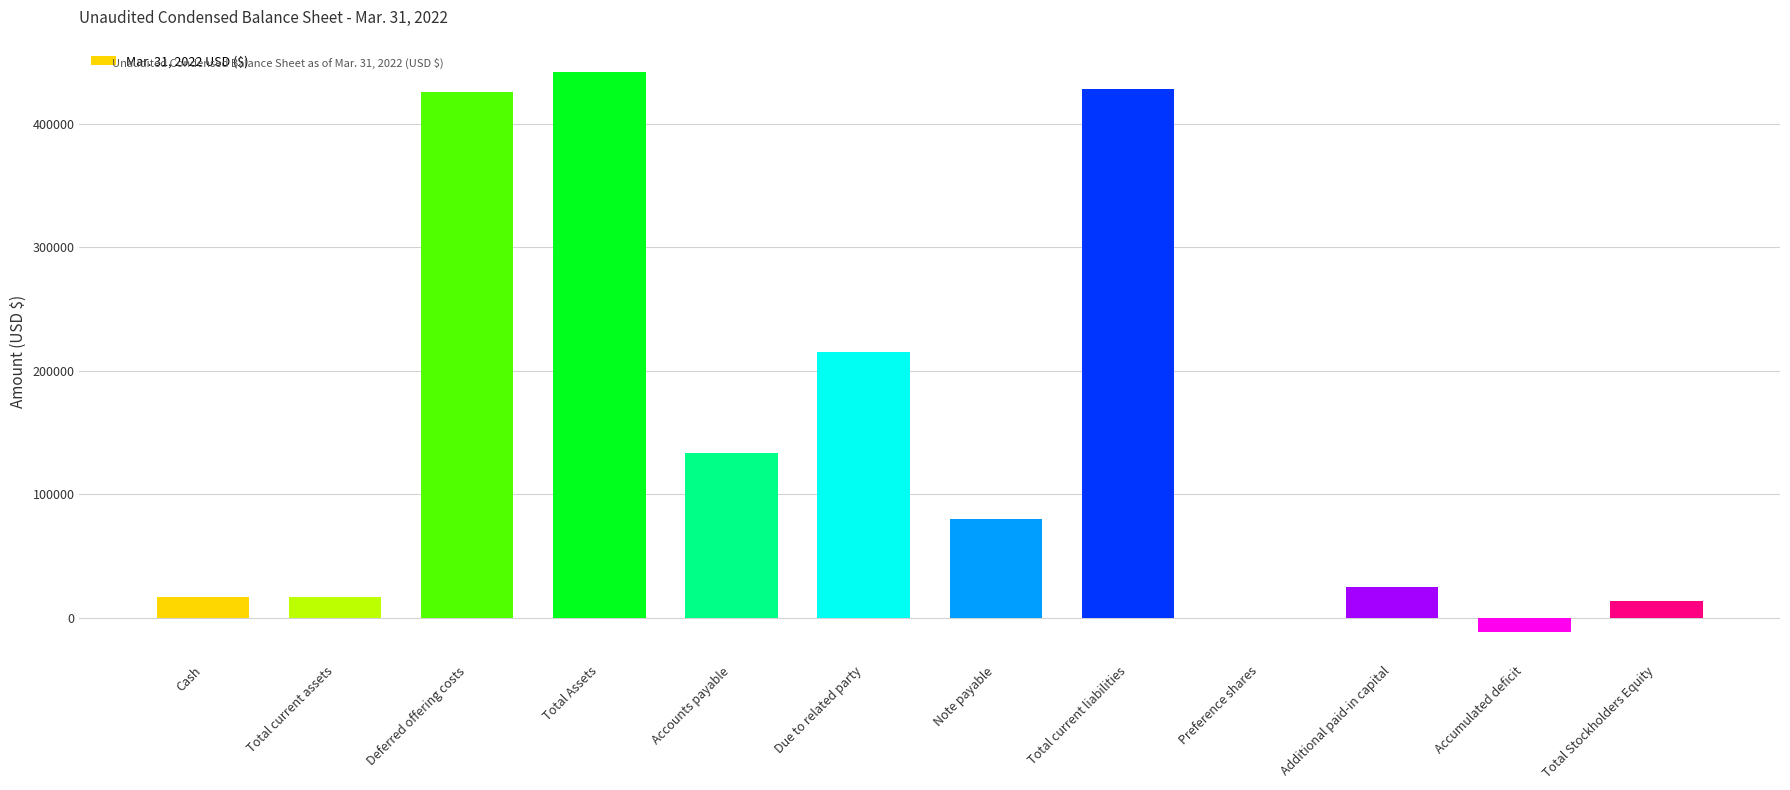

How many distinct data groups are displayed?

1